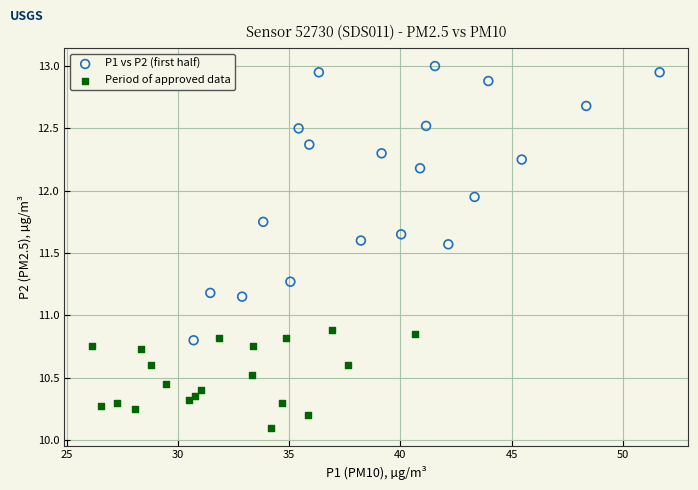

Which series reaches the maximum Y coordinate?

P1 vs P2 (first half)